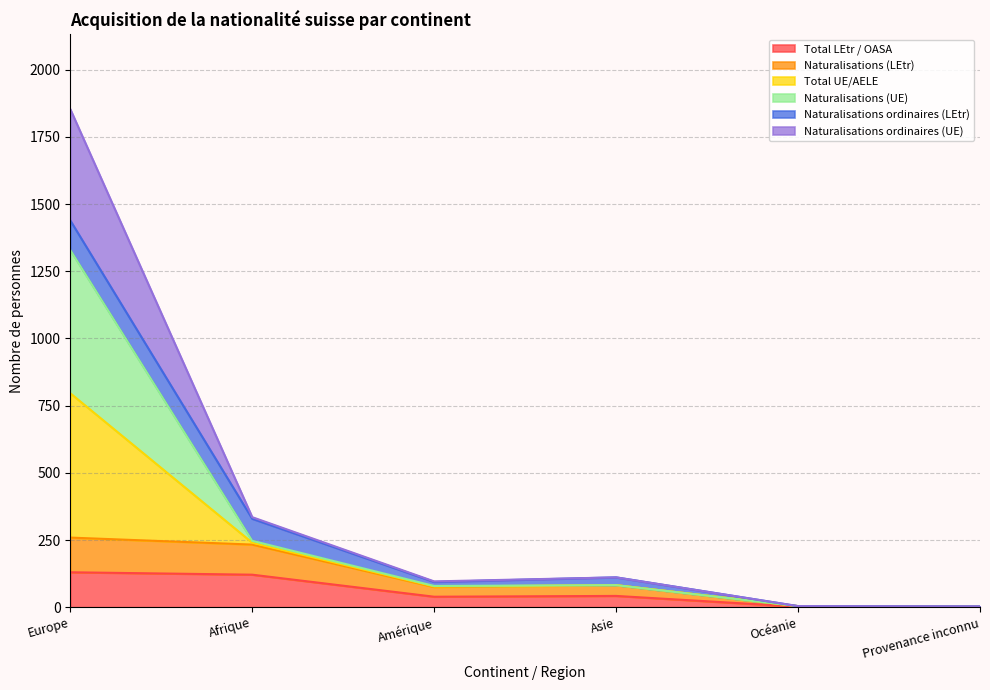

What is the highest value of the Total LEtr / OASA series?

130